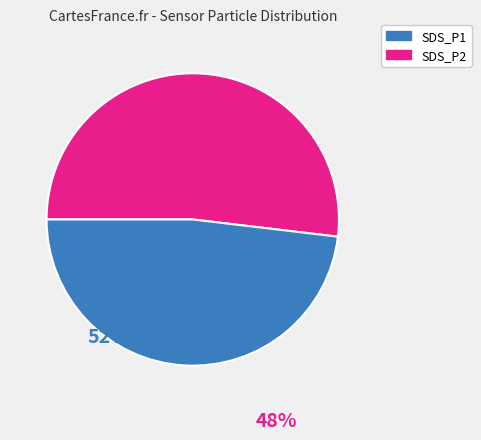

True or false: SDS_P1 accounts for 52% of the total.

True